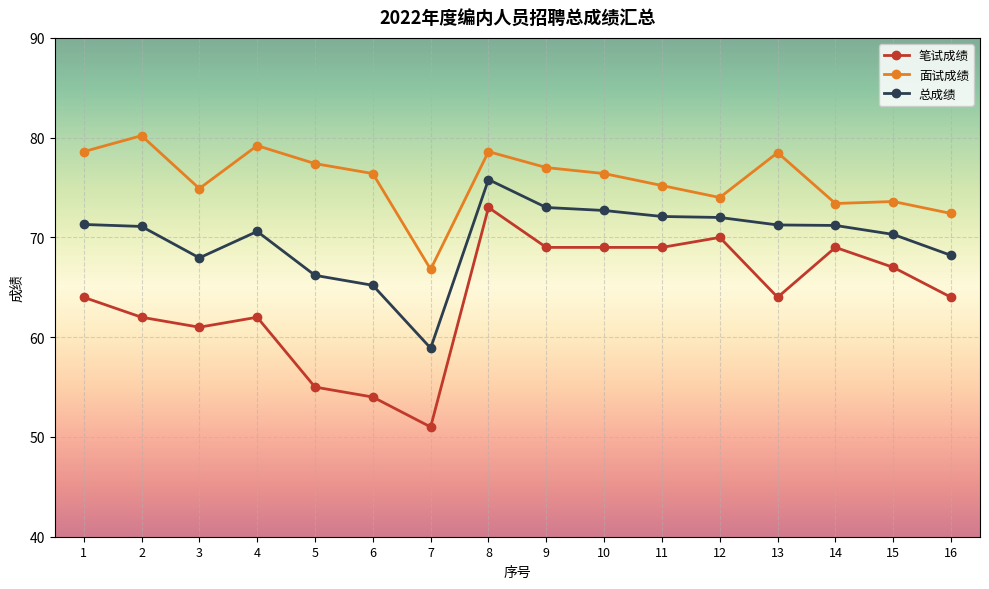

Rank the series by their maximum value, from highest to lowest.

面试成绩, 总成绩, 笔试成绩